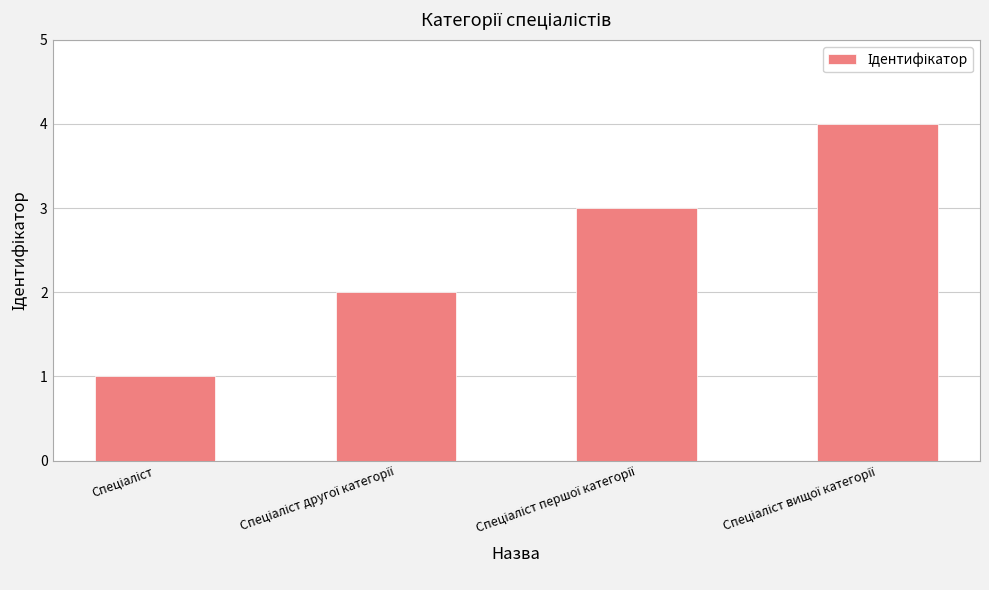

What is the maximum value shown in the chart?

4